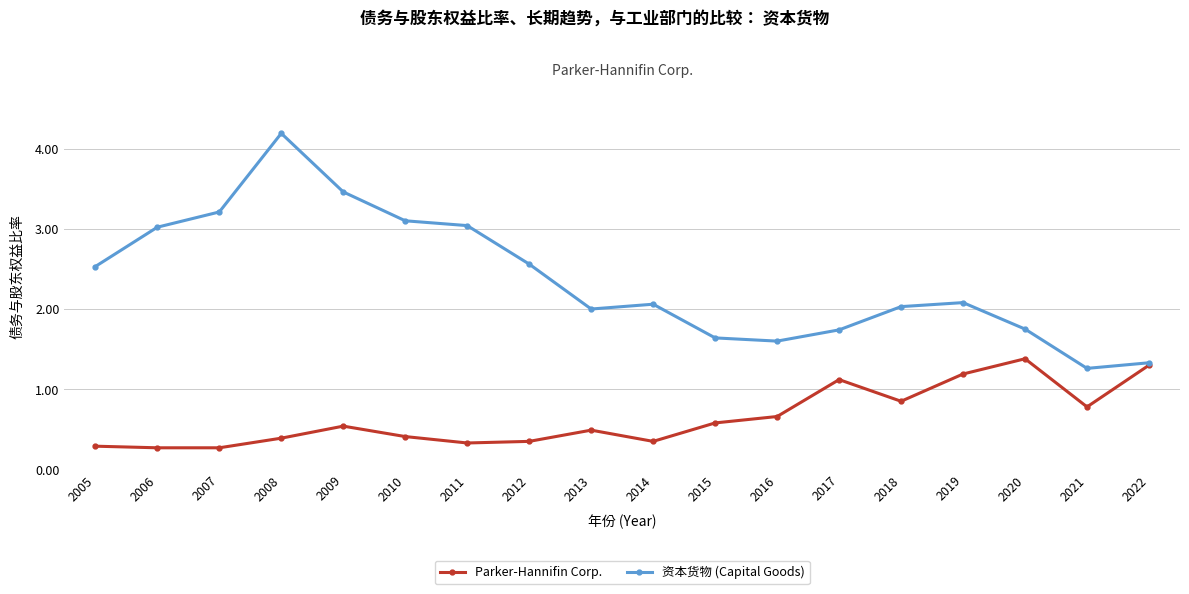

The 资本货物 (Capital Goods) series shows 1.3 at 2021. True or false?

True